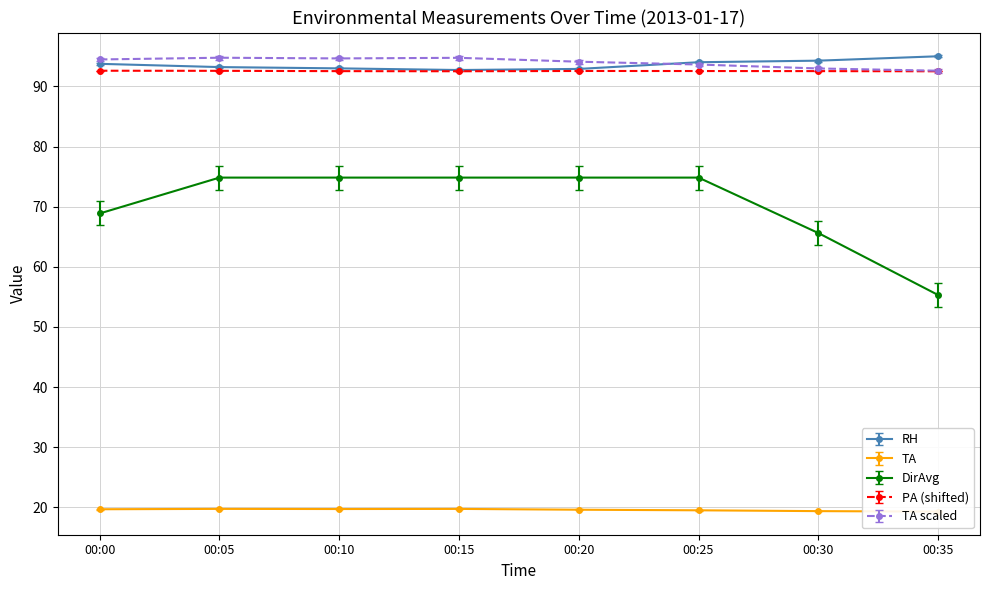

What is the minimum value for PA (shifted)?

92.5